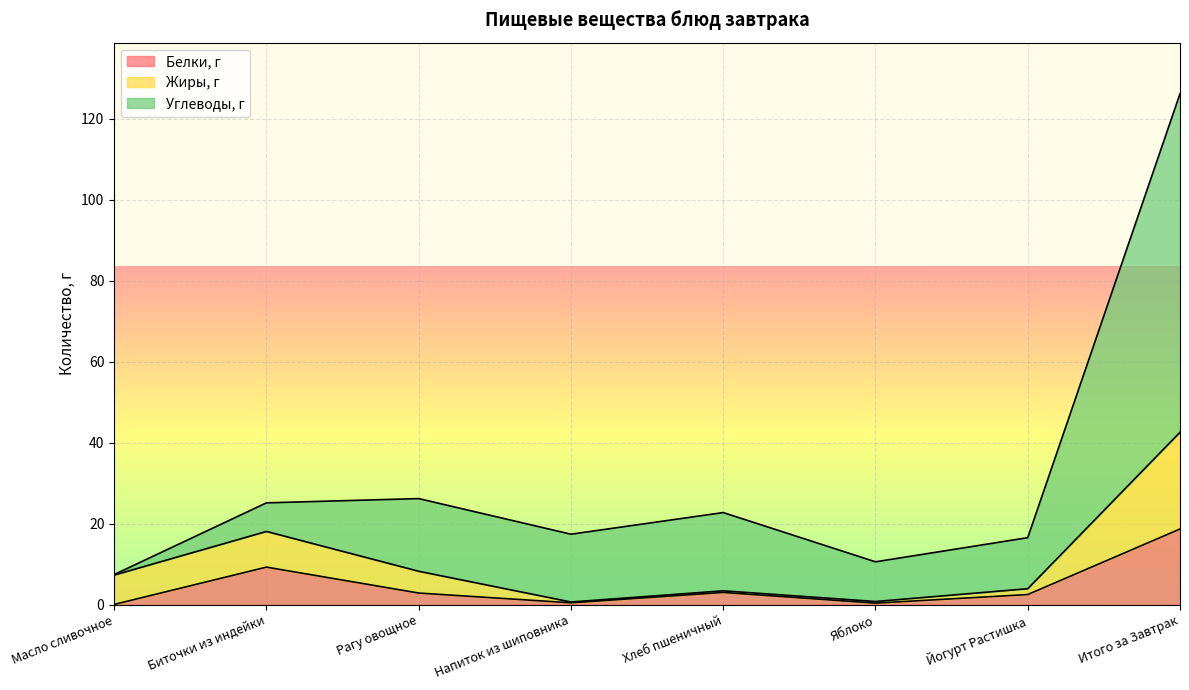

Reading left to right, transcribe all the data shown in this chart.

Белки, г: Масло сливочное=0.1	Биточки из индейки=9.3	Рагу овощное=2.9	Напиток из шиповника=0.5	Хлеб пшеничный=3.0	Яблоко=0.4	Йогурт Растишка=2.5	Итого за Завтрак=18.7
Жиры, г: Масло сливочное=7.3	Биточки из индейки=18.1	Рагу овощное=8.3	Напиток из шиповника=0.7	Хлеб пшеничный=3.4	Яблоко=0.8	Йогурт Растишка=4.0	Итого за Завтрак=42.6
Углеводы, г: Масло сливочное=7.5	Биточки из индейки=25.2	Рагу овощное=26.2	Напиток из шиповника=17.4	Хлеб пшеничный=22.8	Яблоко=10.6	Йогурт Растишка=16.6	Итого за Завтрак=126.2